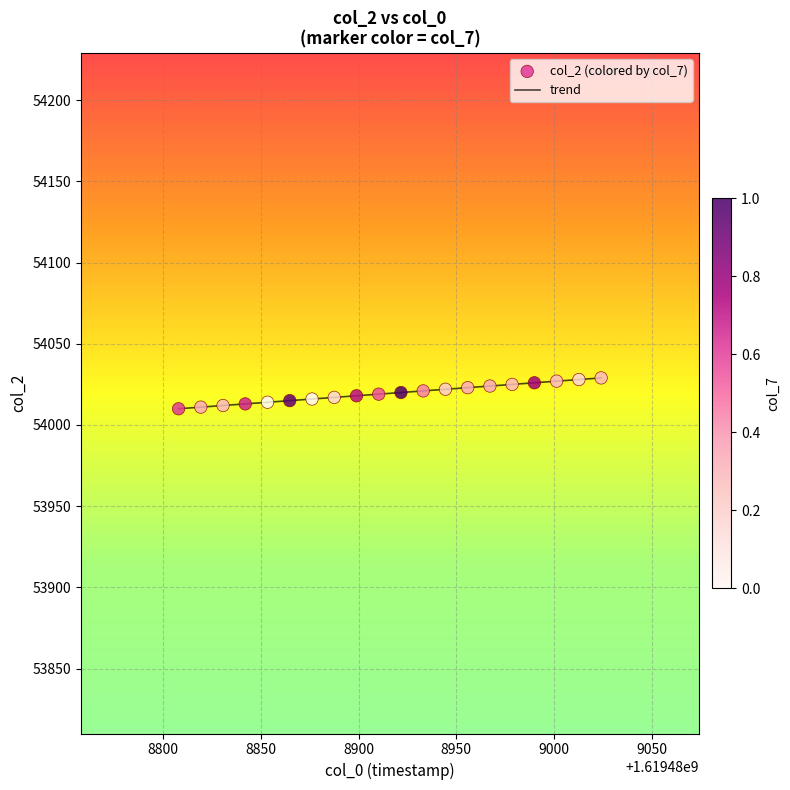

What is the maximum value shown in the chart?

54029